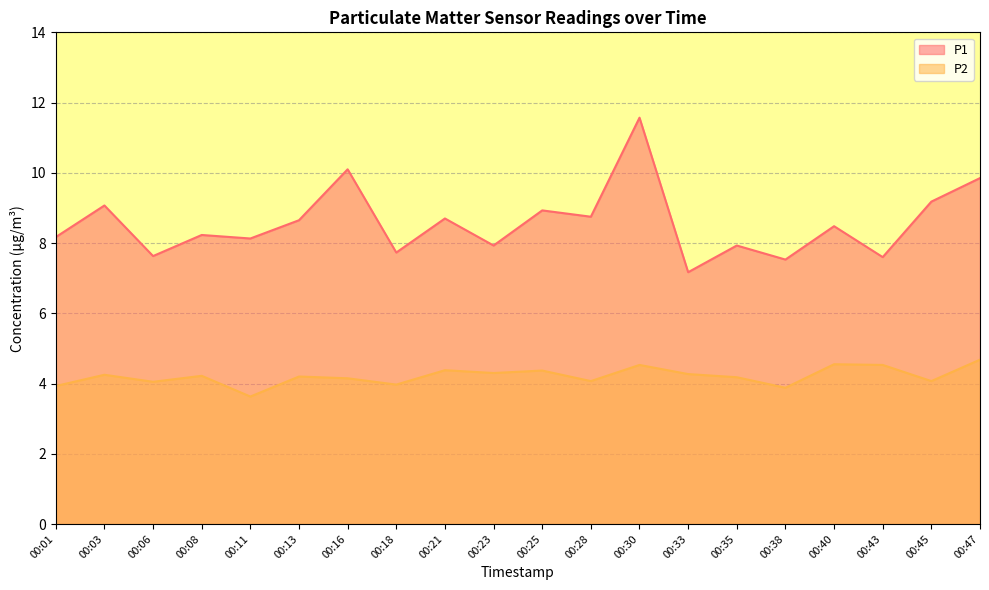

Between 00:06 and 00:30, which series saw the biggest shift?

P1